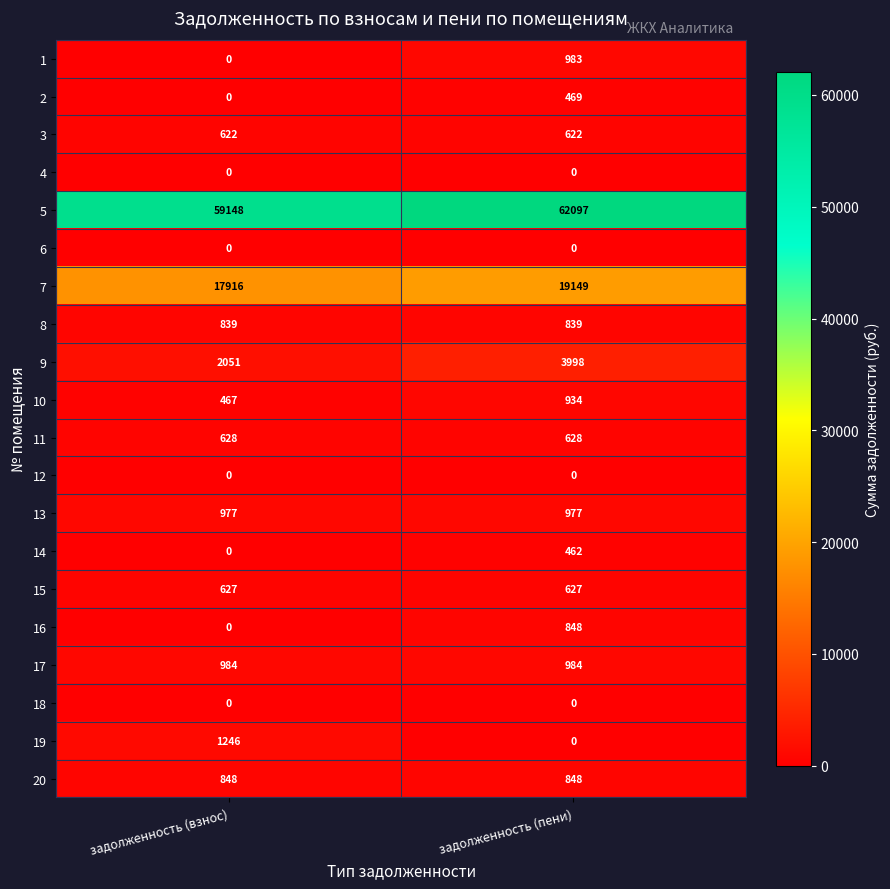

Where is 5 nearest to the value 60622?

задолженность (взнос)